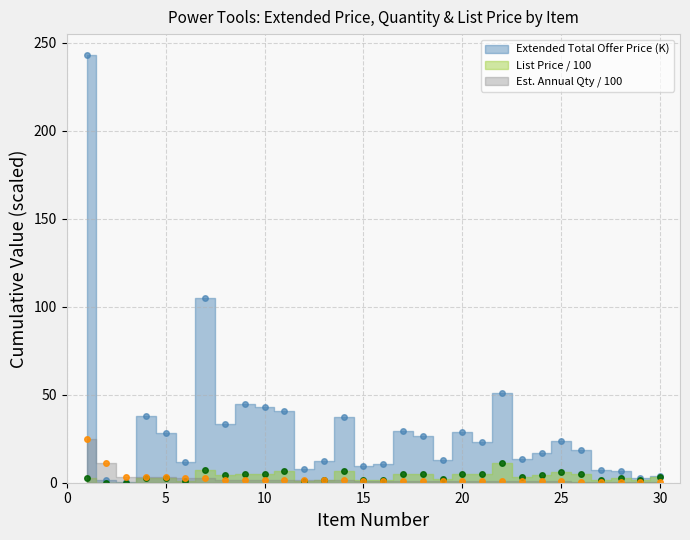

How many lines are shown in the chart?

3